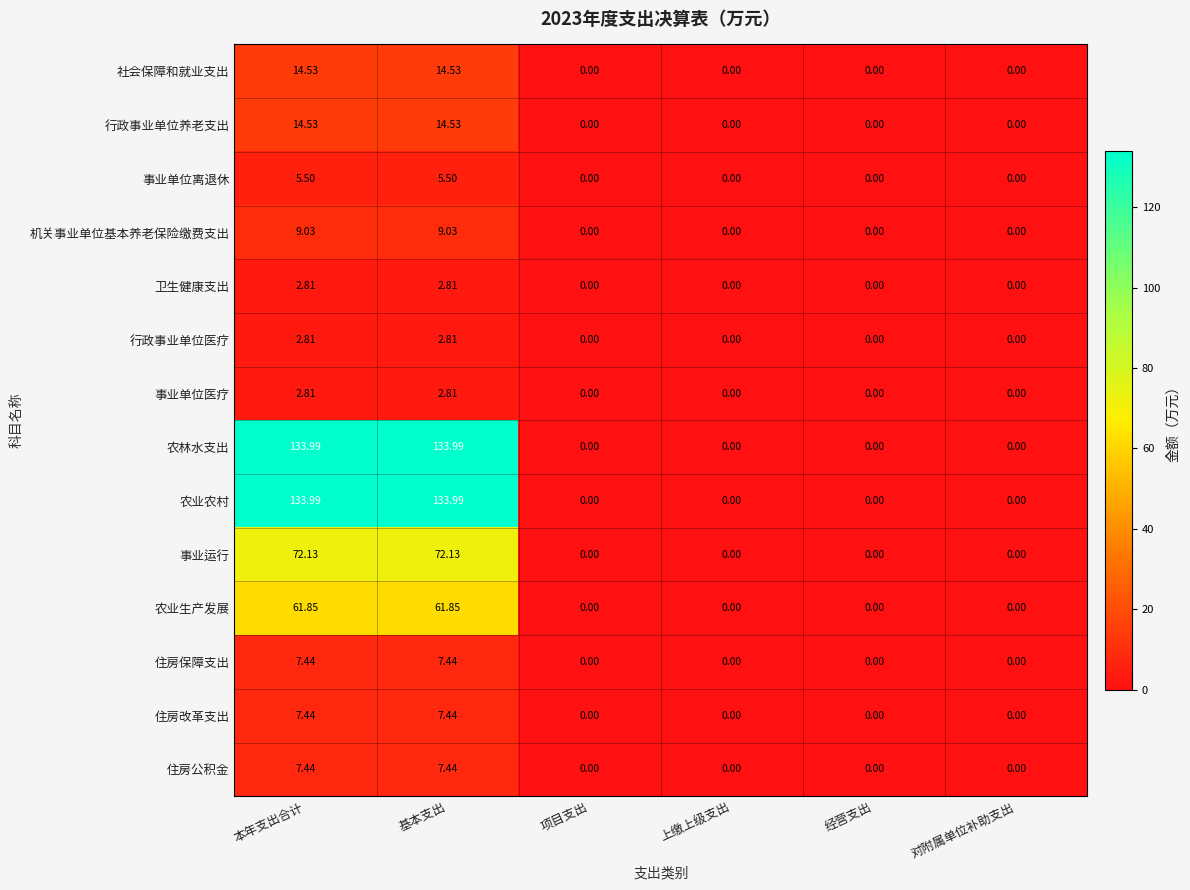

Which has a higher value, 本年支出合计 or 项目支出?

本年支出合计